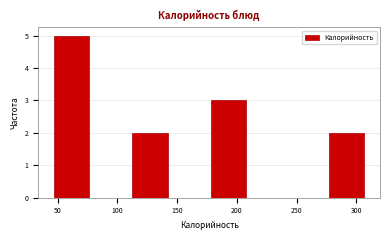

Reading left to right, transcribe this chart: for each bar, give the range it covers on the x-axis and its height. Neither the bar edges nor the heights are printed on the chart, so give them approximately, as read against the axes.

45 to 80: 5
80 to 110: 0
110 to 145: 2
145 to 175: 0
175 to 210: 3
210 to 245: 0
245 to 275: 0
275 to 310: 2